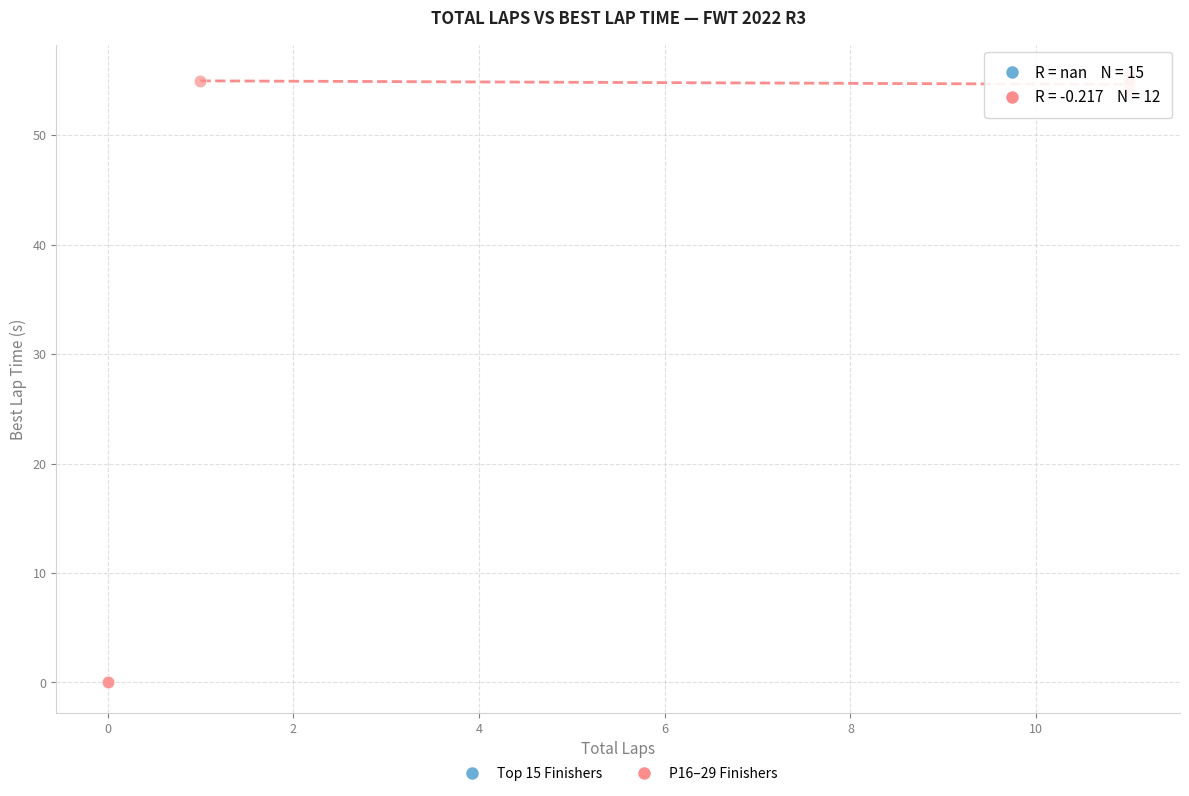

Which series contains the lowest Y value?

P16–29 Finishers